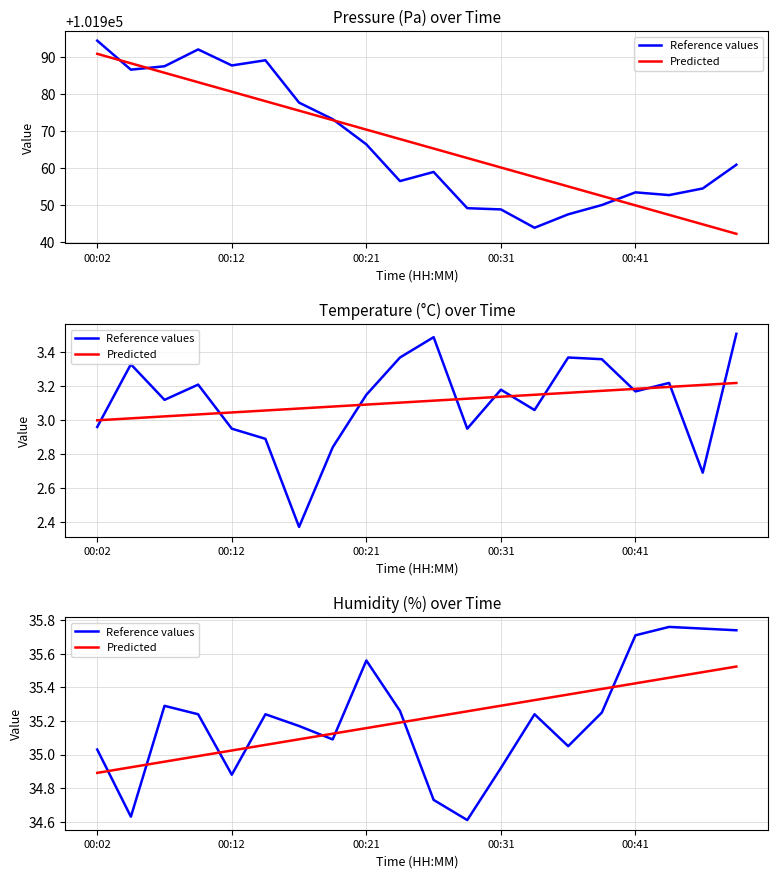

Which series has the largest range (max minus min)?

Reference values